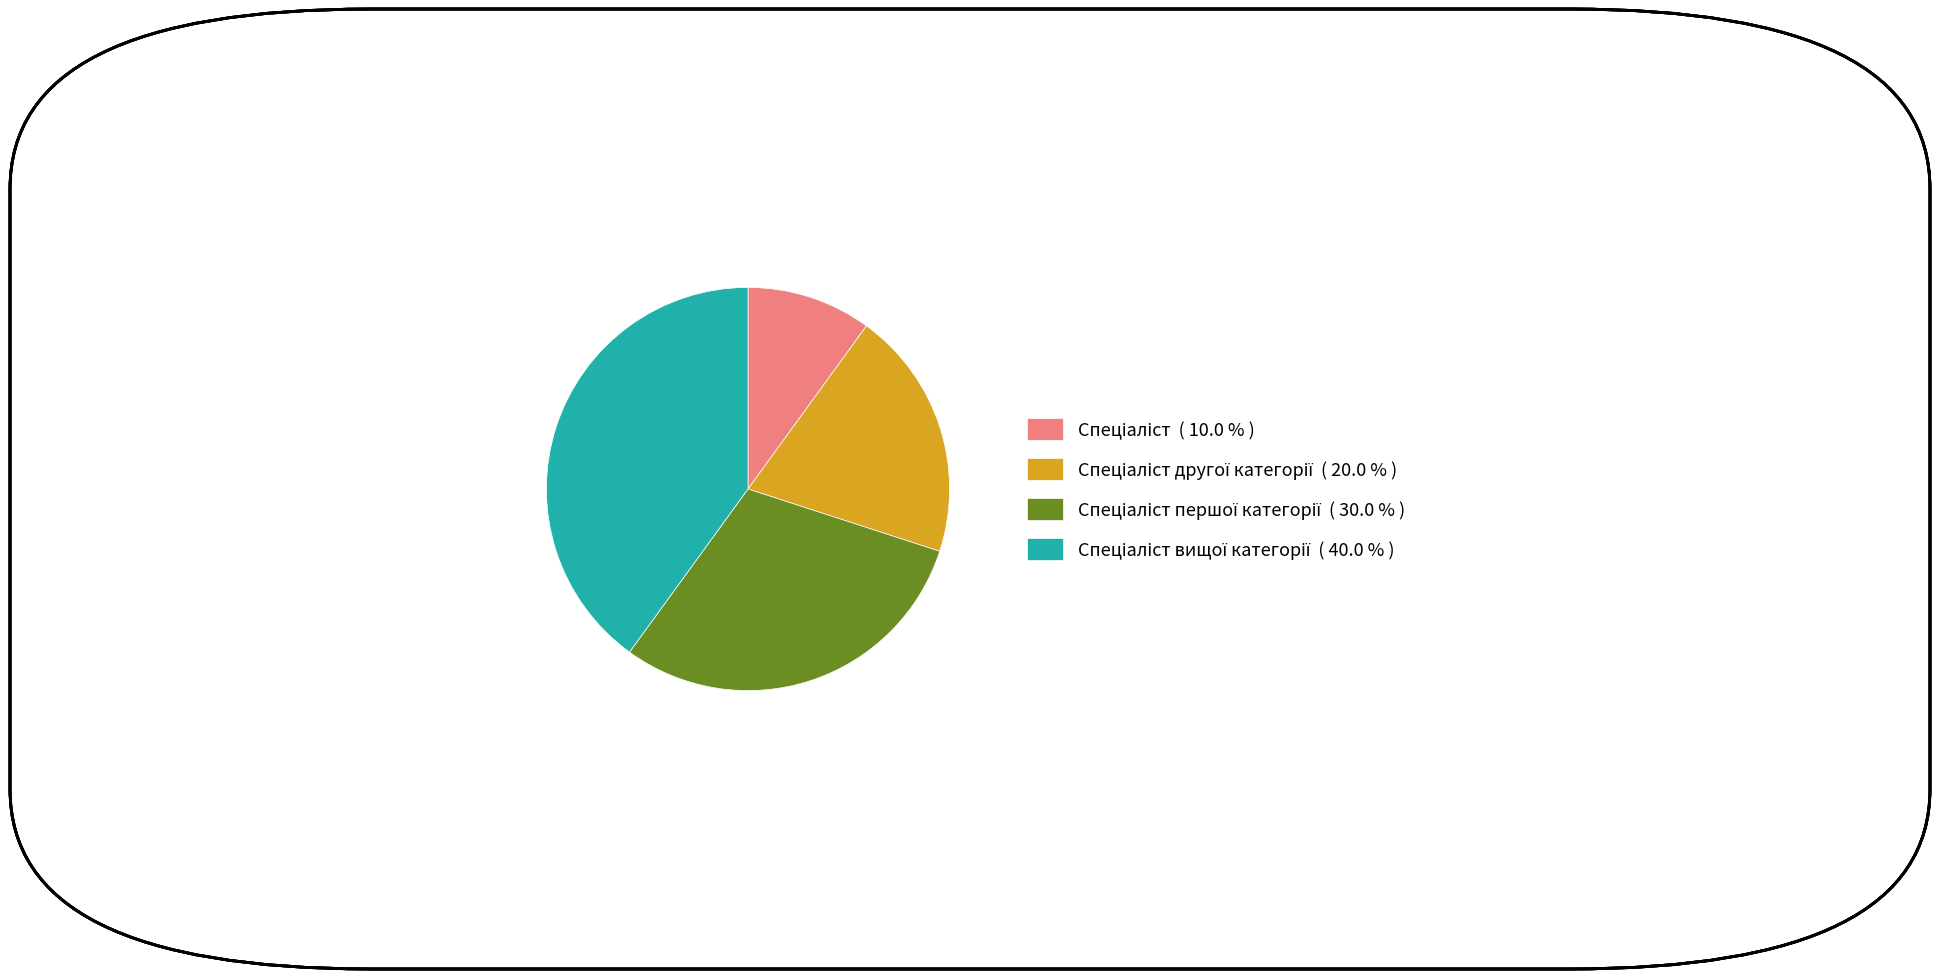

Is there any slice that represents more than half of the pie?

No